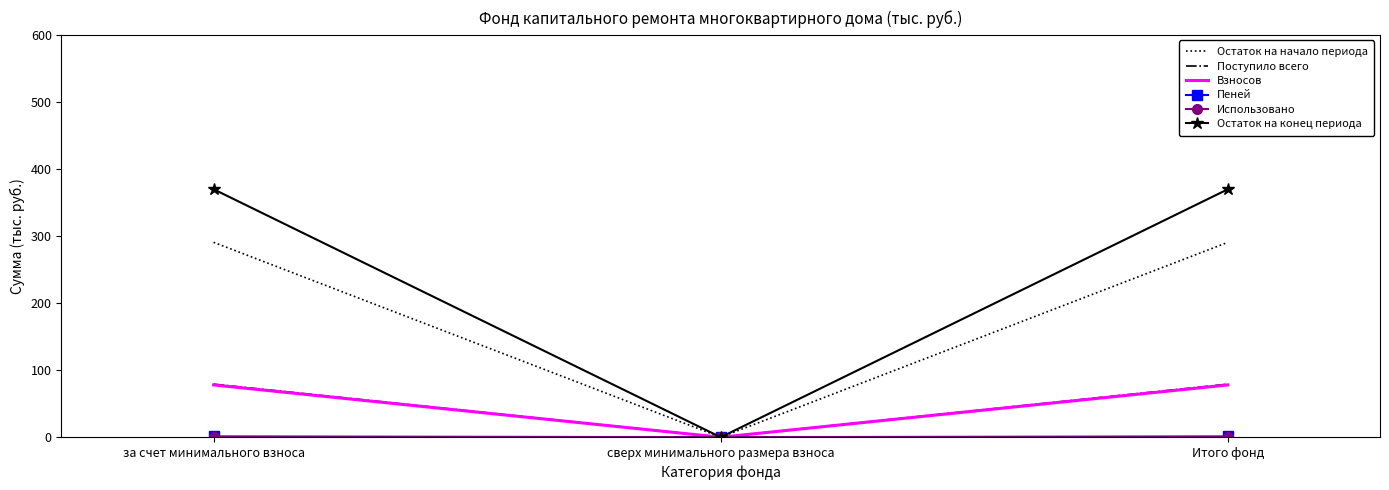

Between сверх минимального размера взноса and Итого фонд, which series saw the biggest shift?

Остаток на конец периода